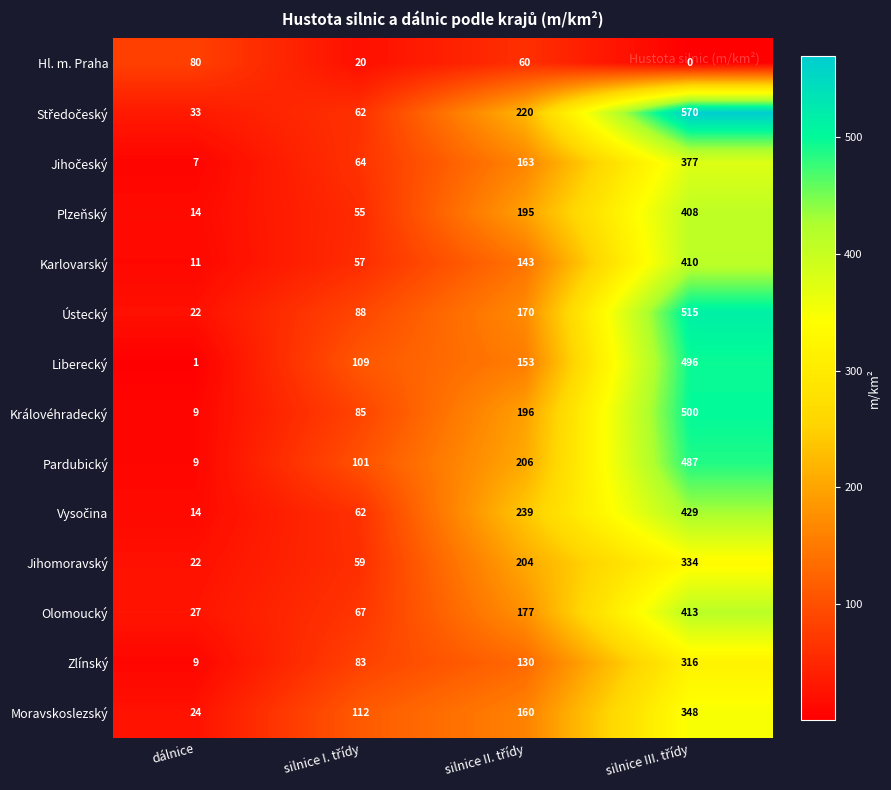

How many Moravskoslezský values are between 112 and 348?

3